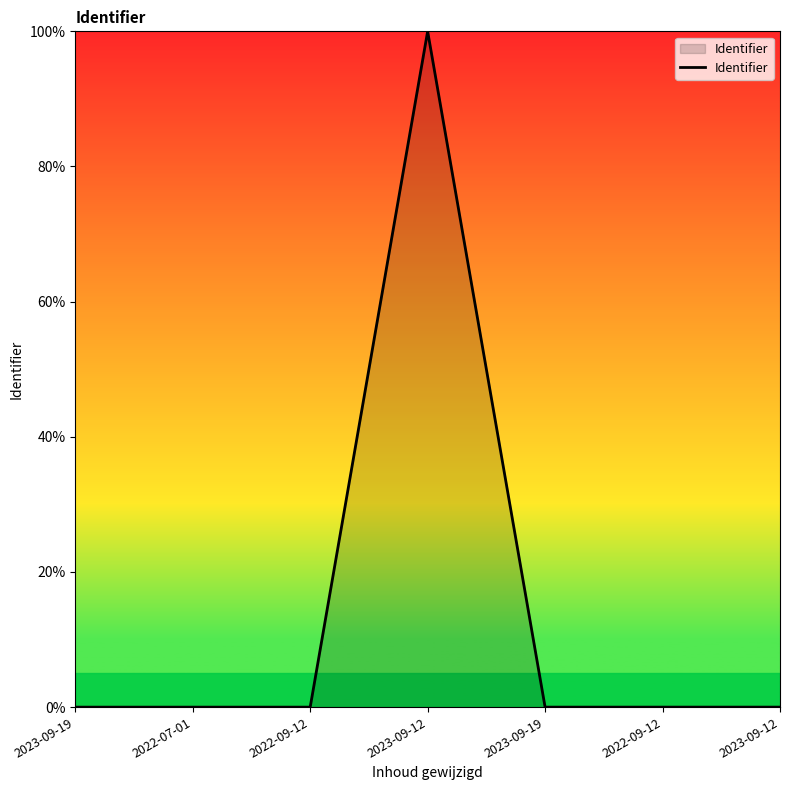

Does the chart have visible grid lines?

No